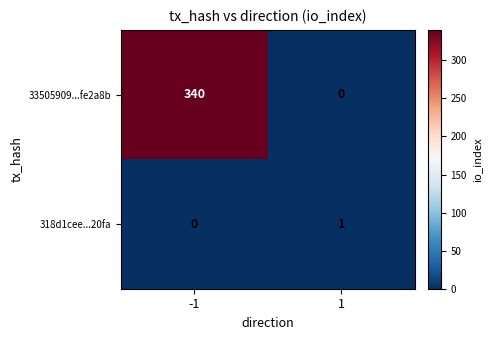

What is the average value of the 33505909...fe2a8b series?

170